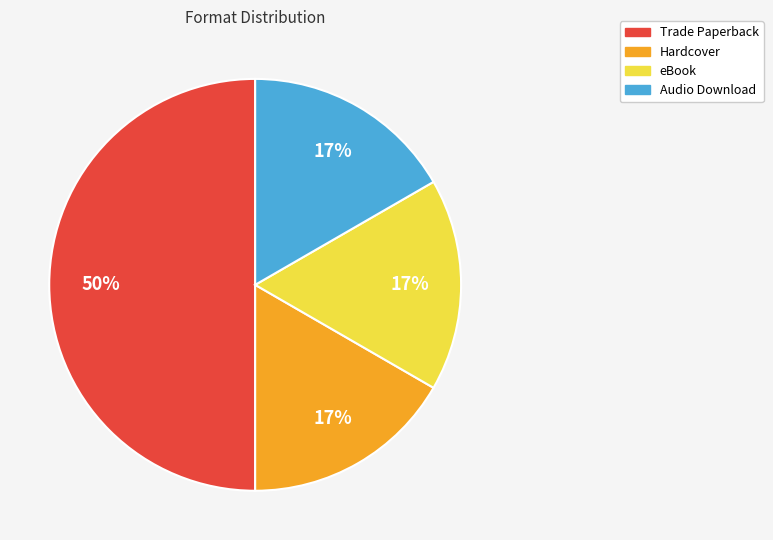

To the nearest percent, what portion does Hardcover represent?

17%